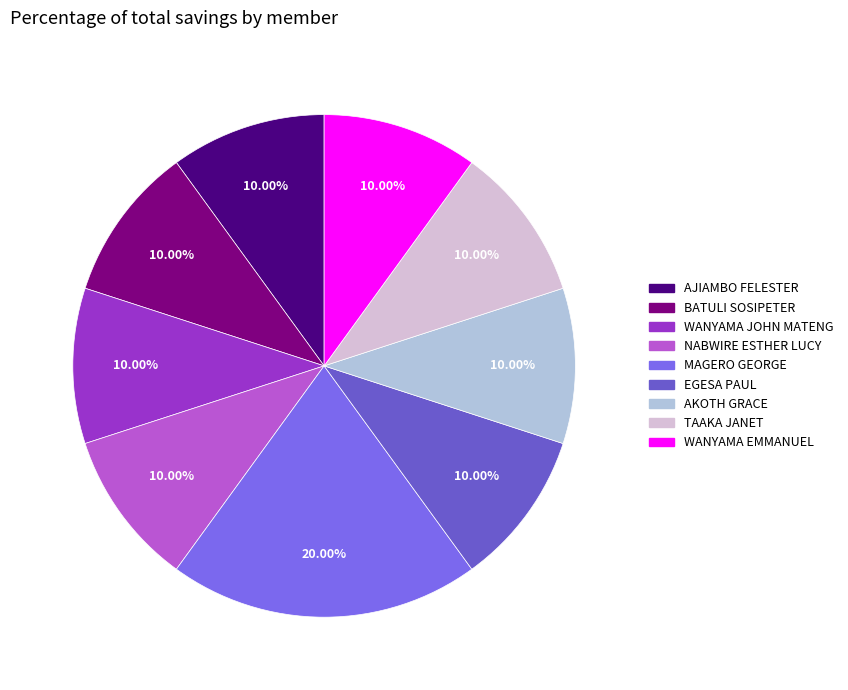

Combined, do MAGERO GEORGE and AJIAMBO FELESTER account for over 50%?

No